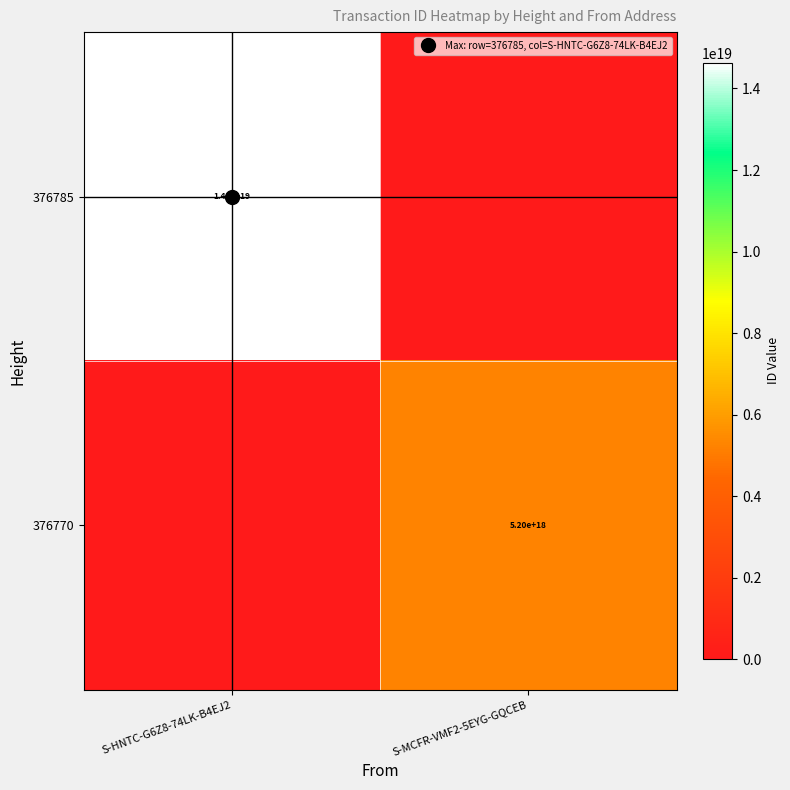

At which category does the chart reach its peak across all series?

S-HNTC-G6Z8-74LK-B4EJ2